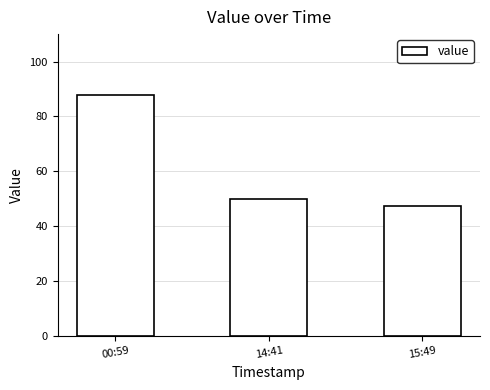

Reading left to right, what are all the values shown in this chart?

00:59=87.7	14:41=50.0	15:49=47.3